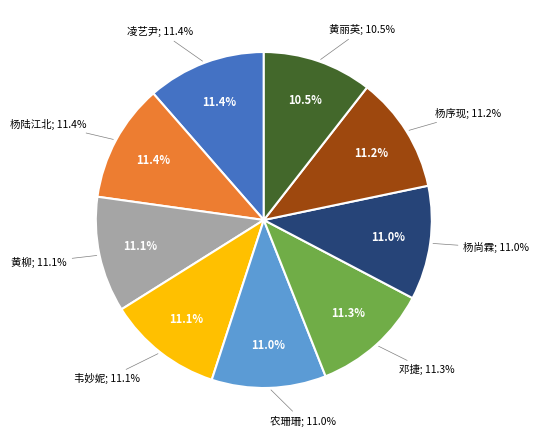

Is 杨陆江北 the majority of the pie?

No